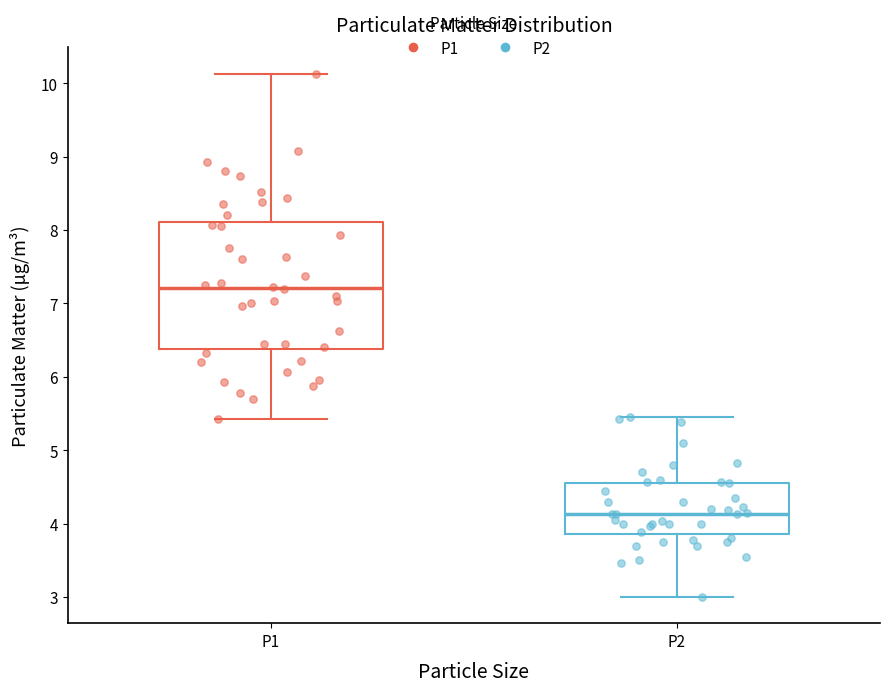

Reading left to right, read every box against the y-axis: the position of its median line, the range the box covers, and the ends of its whiskers. The values are not printed on the chart, so give them approximately, as read against the axis.

P1: median 7.2, box 6.4 to 8.1, whiskers 5.4 to 10.1
P2: median 4.1, box 3.9 to 4.6, whiskers 3.0 to 5.5